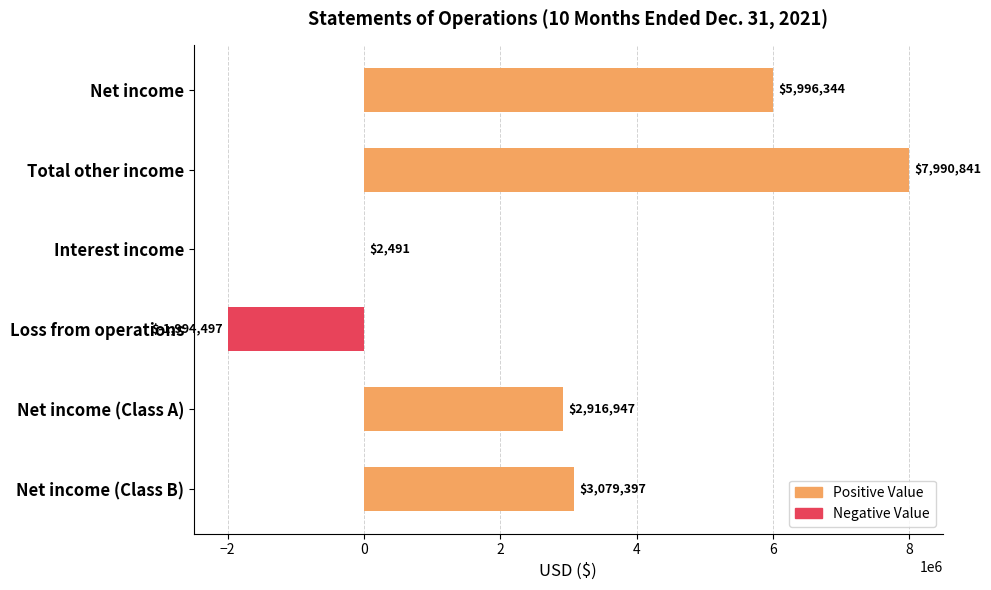

Which has a higher value, Net income or Loss from operations?

Net income